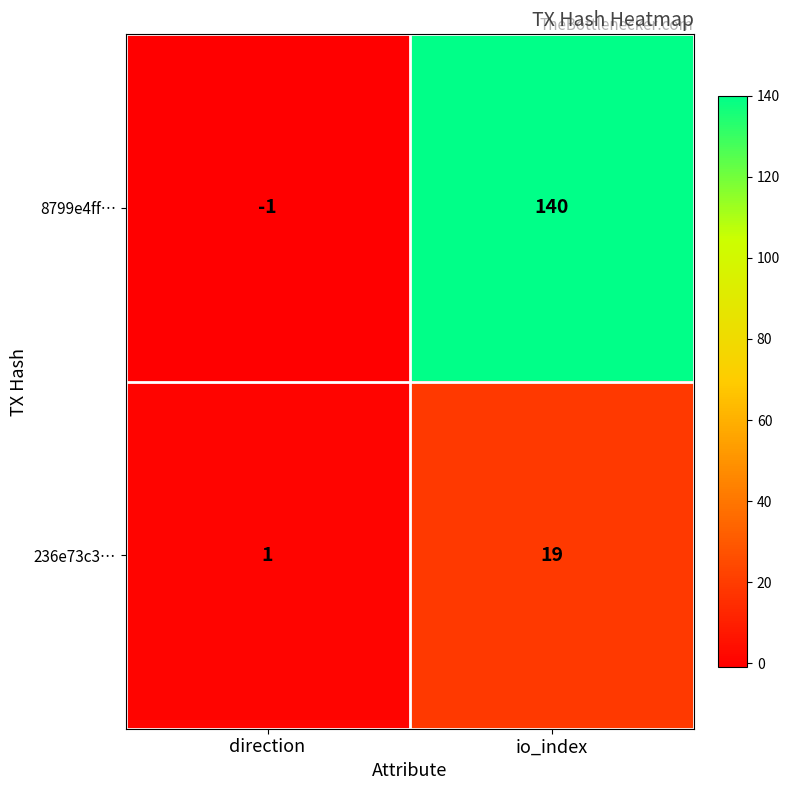

What is the difference between the 8799e4ff… values at direction and io_index?

141